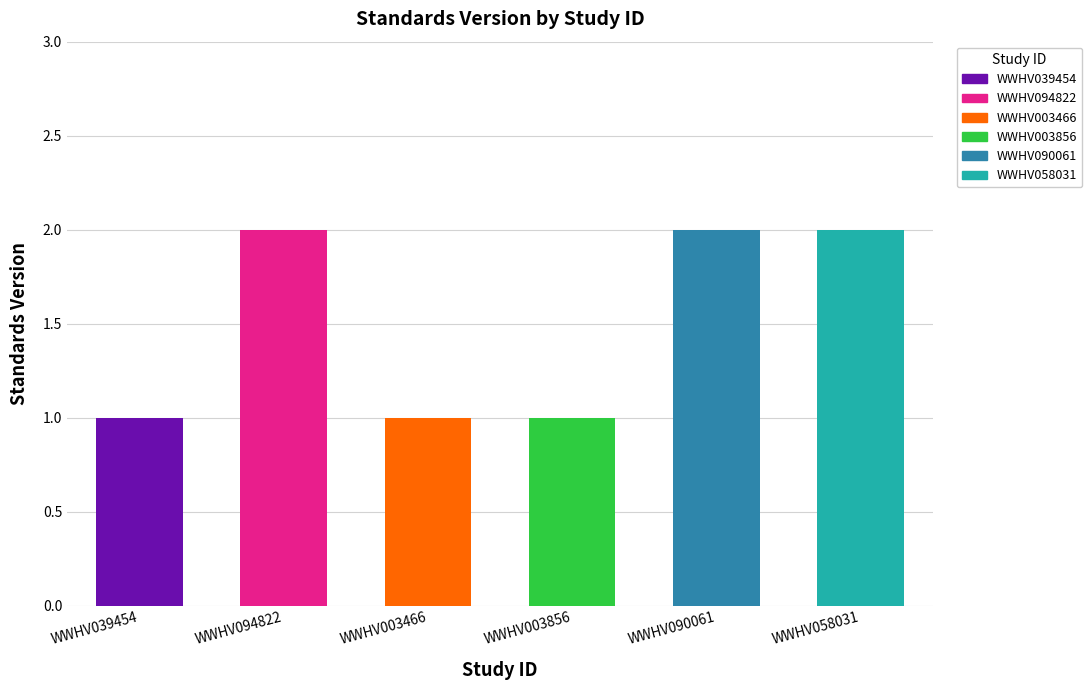

What is the label of the 2nd bar from the right?

WWHV090061